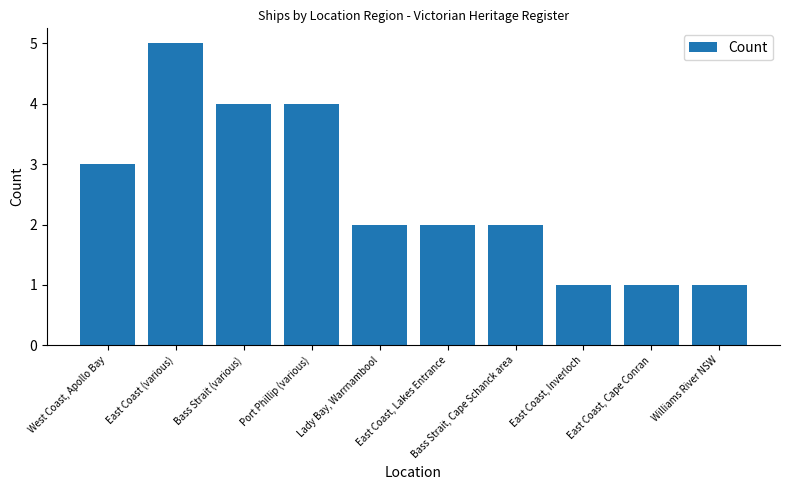

What is the difference between the second highest and second lowest values?

3